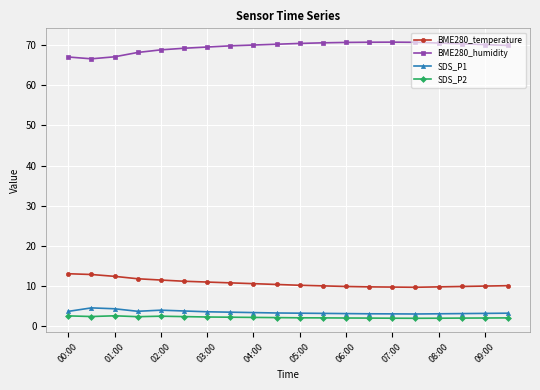

How many lines are shown in the chart?

4